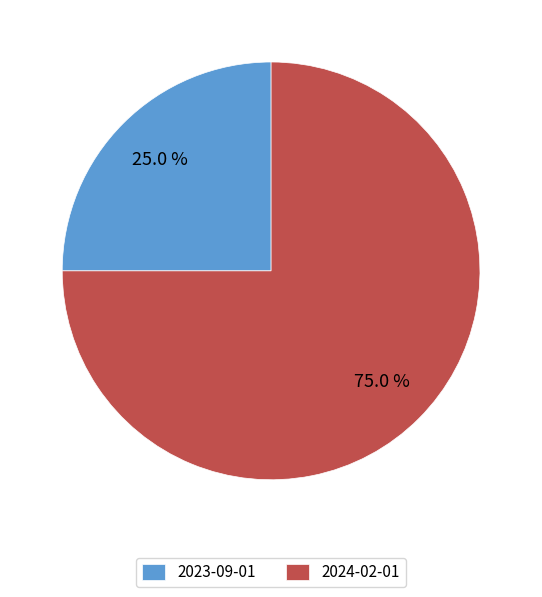

What portion of the pie excludes 2023-09-01?

75.0%